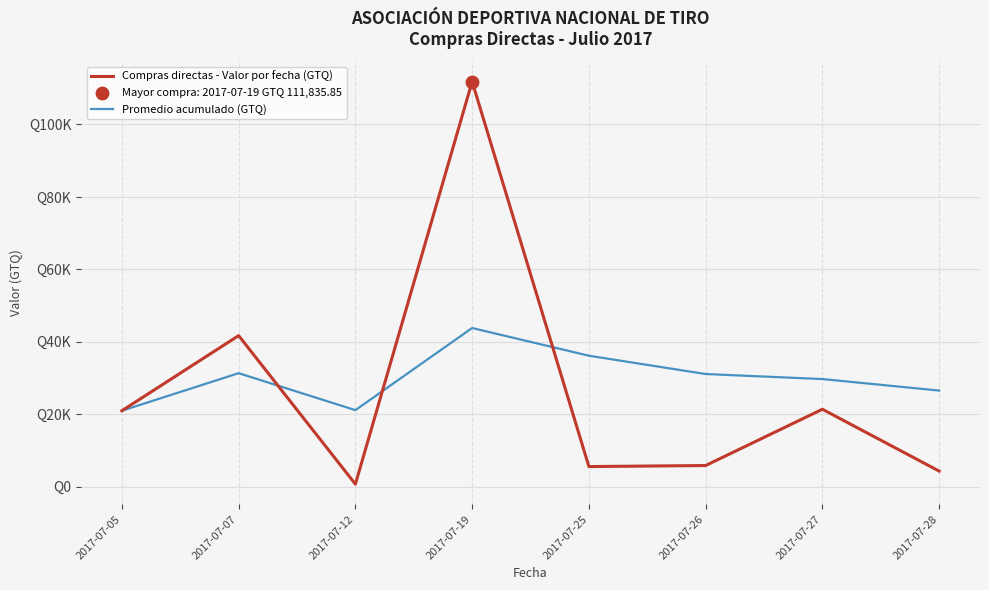

Does the chart have visible grid lines?

Yes